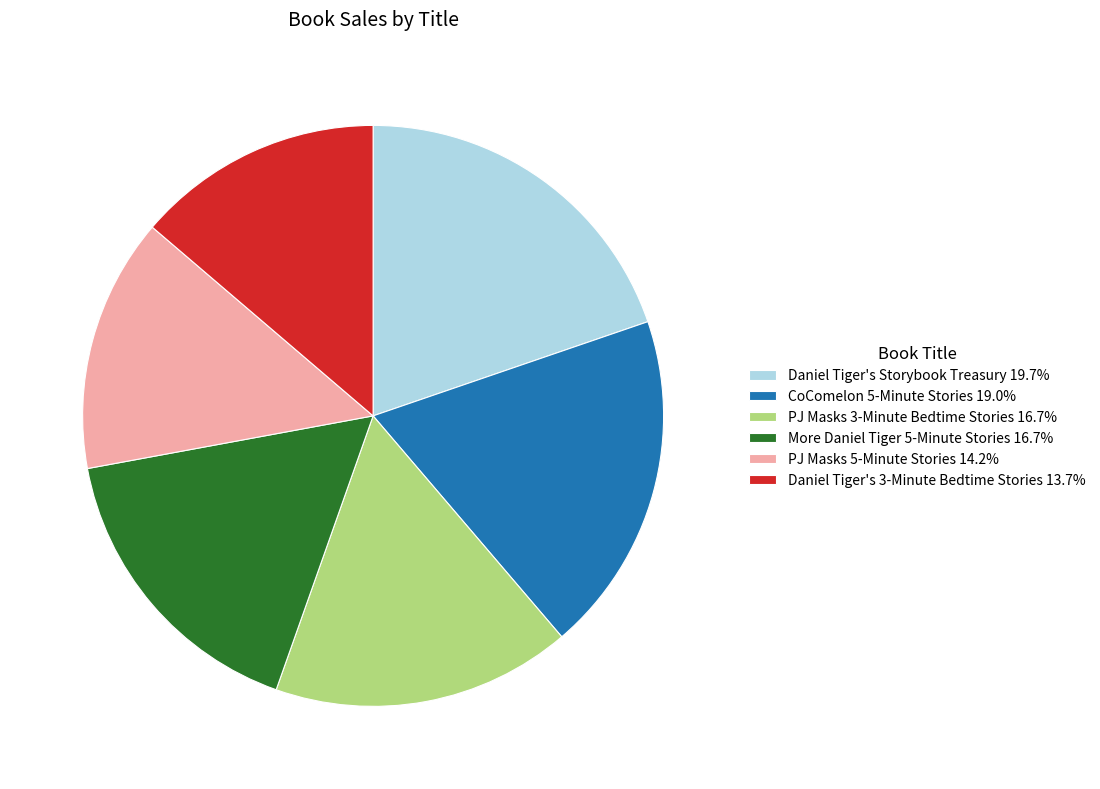

The More Daniel Tiger 5-Minute Stories slice represents 17% of the pie. True or false?

True